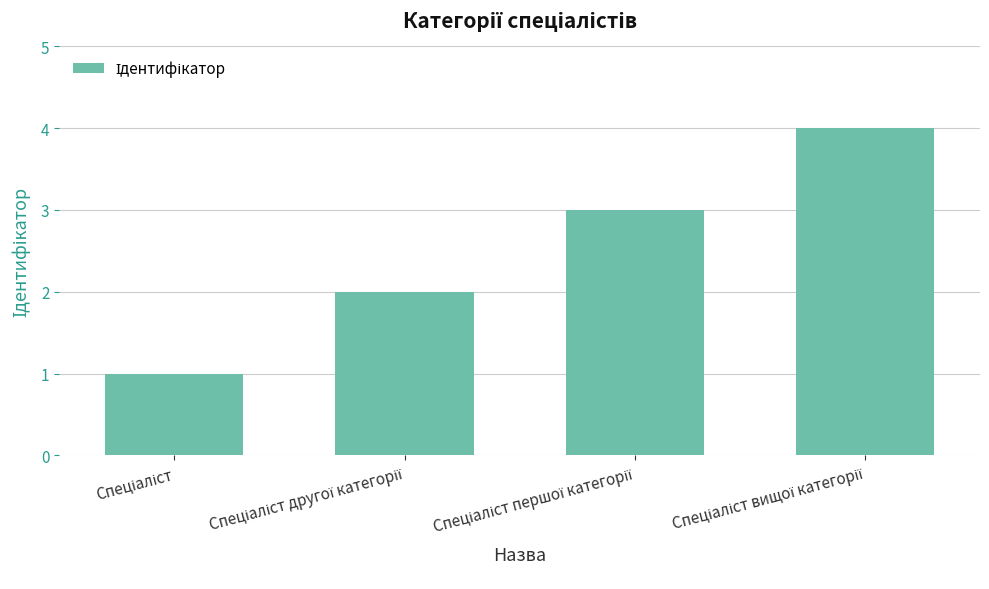

Does the chart contain stacked bars?

No